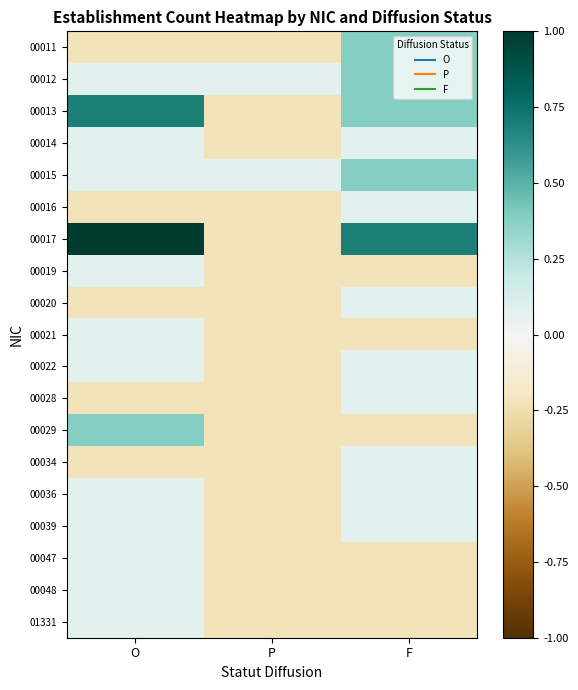

Reading left to right, transcribe all the data shown in this chart.

00011: O=-0.2	P=-0.2	F=0.4
00012: O=0.1	P=0.1	F=0.4
00013: O=0.7	P=-0.2	F=0.4
00014: O=0.1	P=-0.2	F=0.1
00015: O=0.1	P=0.1	F=0.4
00016: O=-0.2	P=-0.2	F=0.1
00017: O=1.0	P=-0.2	F=0.7
00019: O=0.1	P=-0.2	F=-0.2
00020: O=-0.2	P=-0.2	F=0.1
00021: O=0.1	P=-0.2	F=-0.2
00022: O=0.1	P=-0.2	F=0.1
00028: O=-0.2	P=-0.2	F=0.1
00029: O=0.4	P=-0.2	F=-0.2
00034: O=-0.2	P=-0.2	F=0.1
00036: O=0.1	P=-0.2	F=0.1
00039: O=0.1	P=-0.2	F=0.1
00047: O=0.1	P=-0.2	F=-0.2
00048: O=0.1	P=-0.2	F=-0.2
01331: O=0.1	P=-0.2	F=-0.2